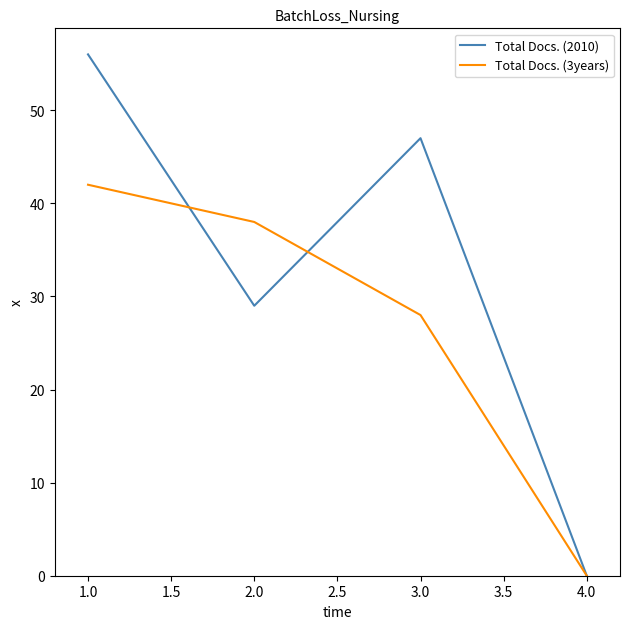

What is the sum of all Total Docs. (3years) values?

108